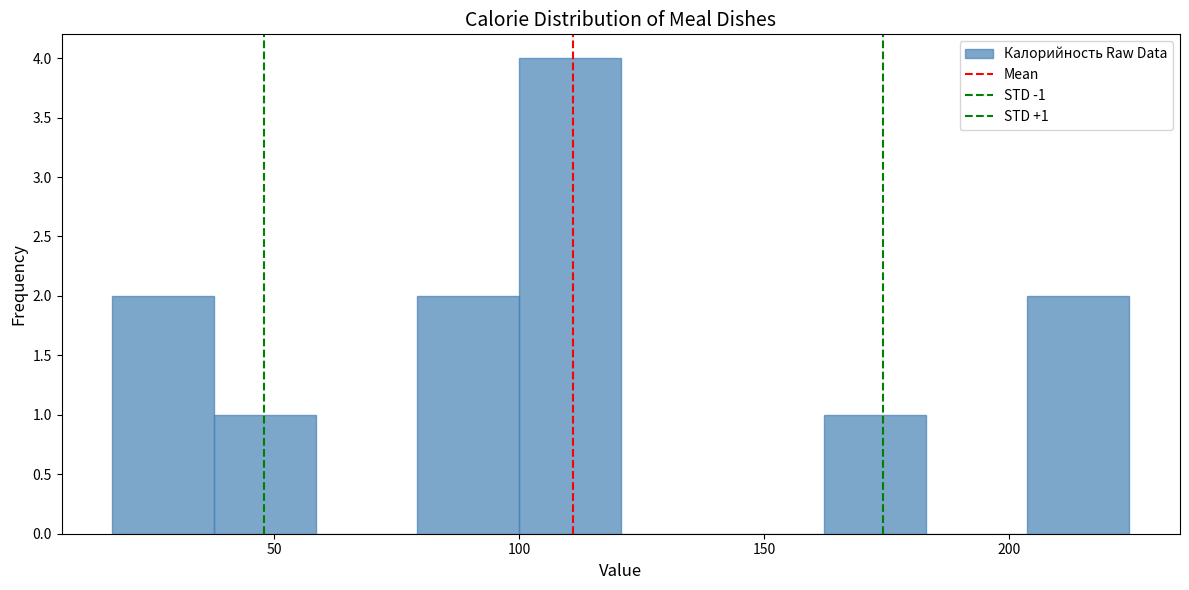

Which range on the x-axis has the tallest bar?

100 to 120